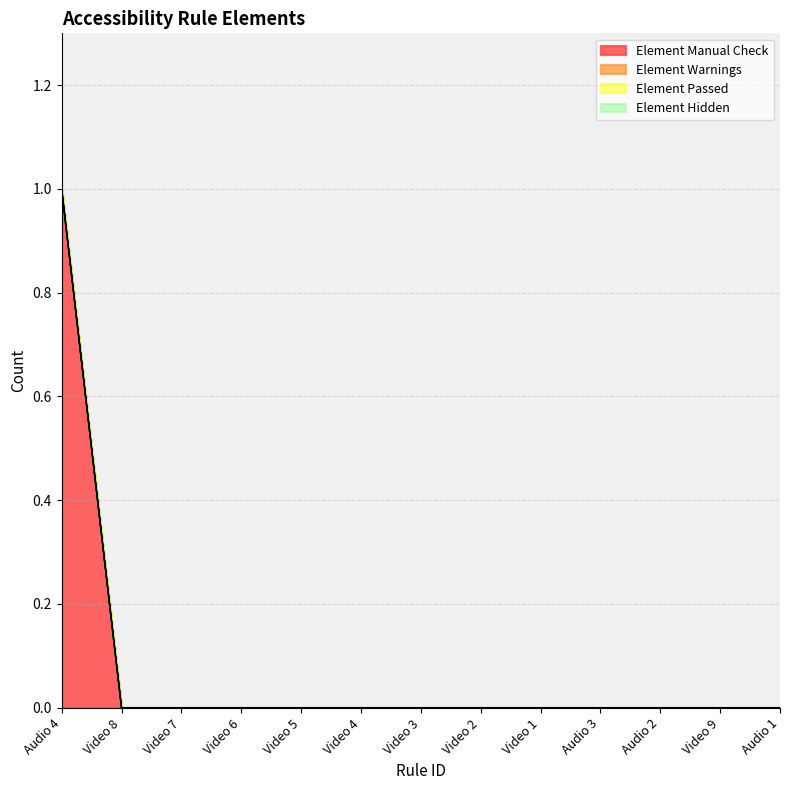

What position from the left is Video 9?

12